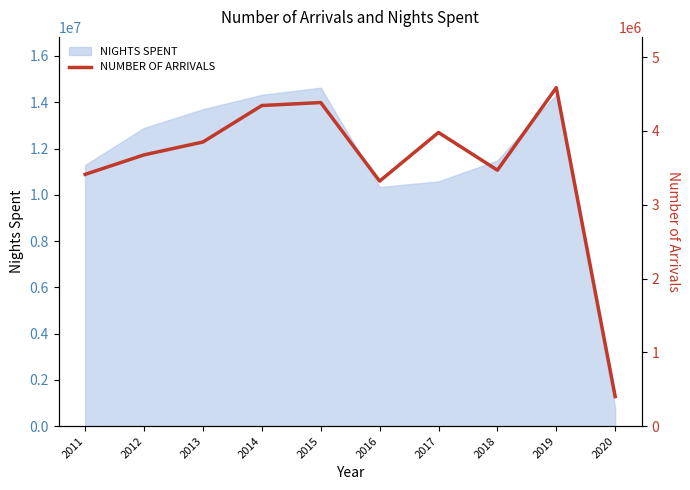

List the labels in order of value, smallest first.

2020, 2016, 2011, 2018, 2012, 2013, 2017, 2014, 2015, 2019